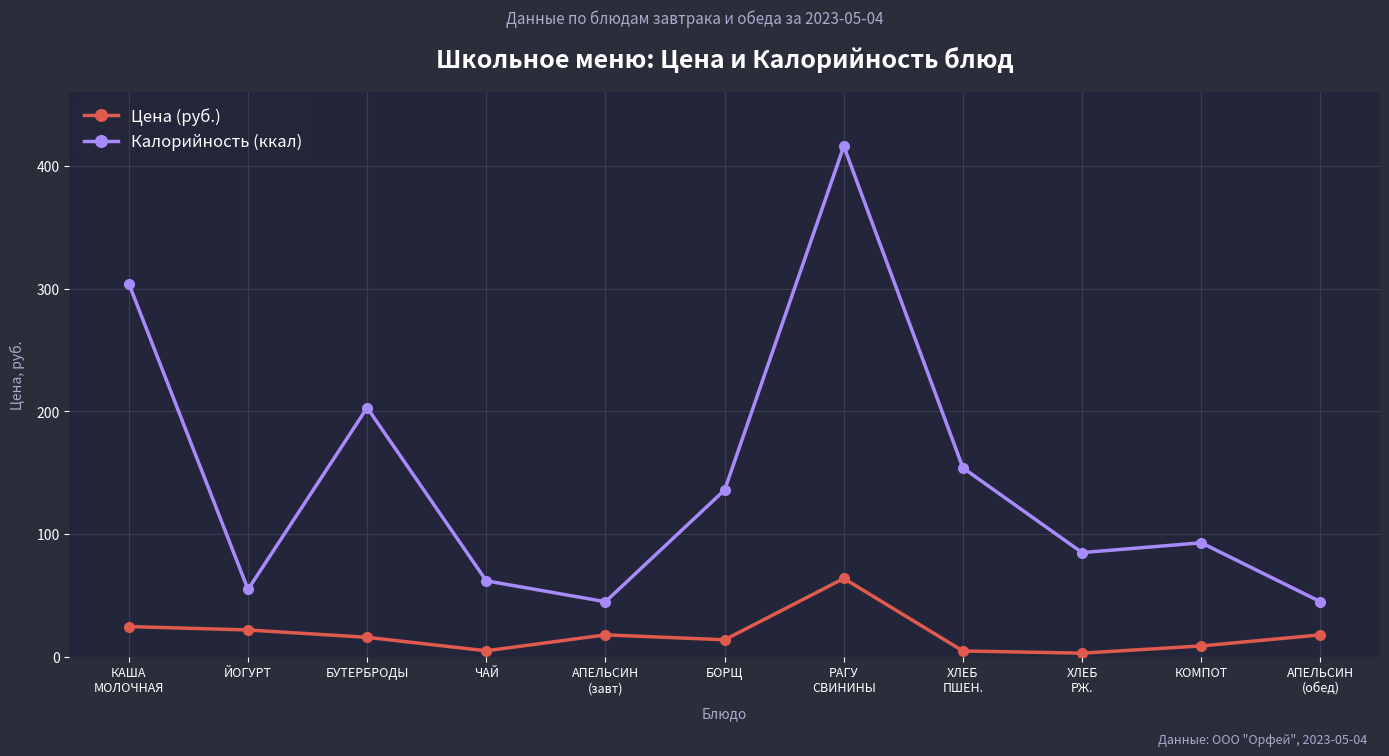

How many interior local valleys does the Цена (руб.) series have?

3